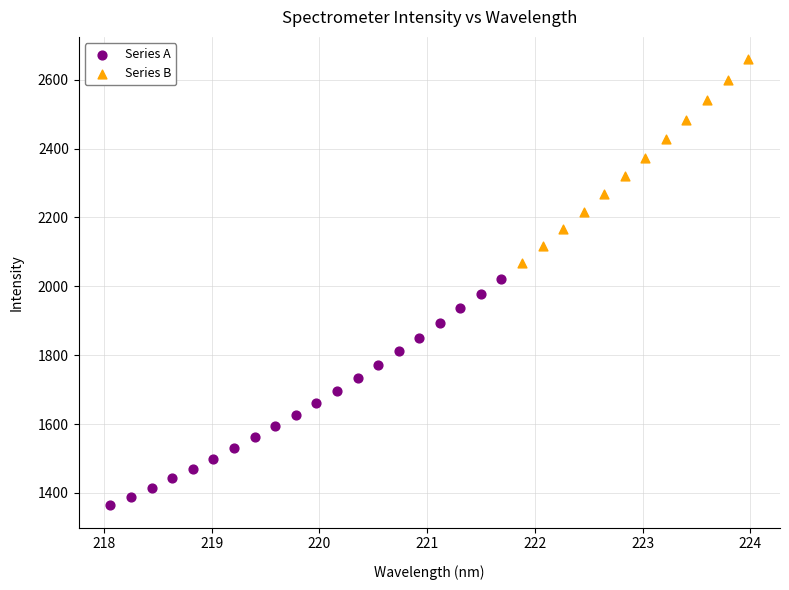

Which series reaches the maximum Y coordinate?

Series B